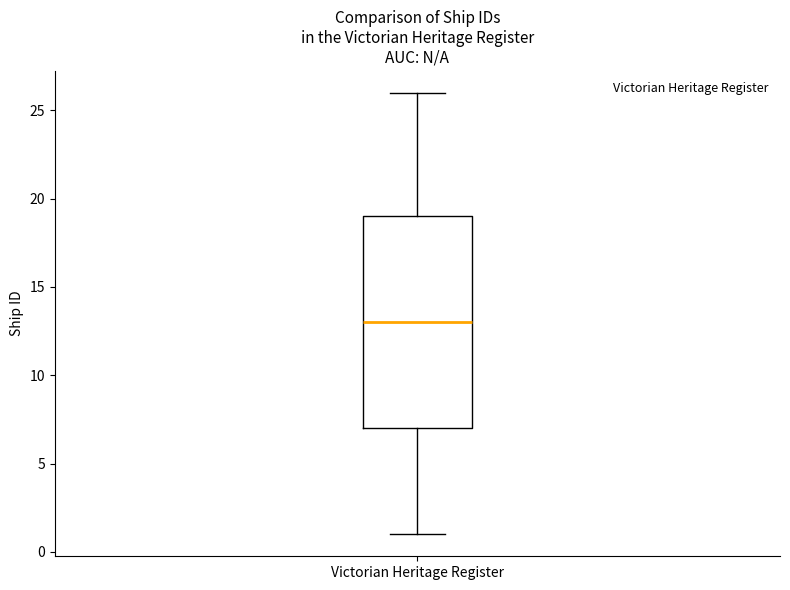

Read this box plot against the y-axis: the position of the median line, the range covered by the box, and the ends of both whiskers. The values are not printed on the chart, so give them approximately, as read against the axis.

median 13, box 7 to 19, whiskers 1 to 26